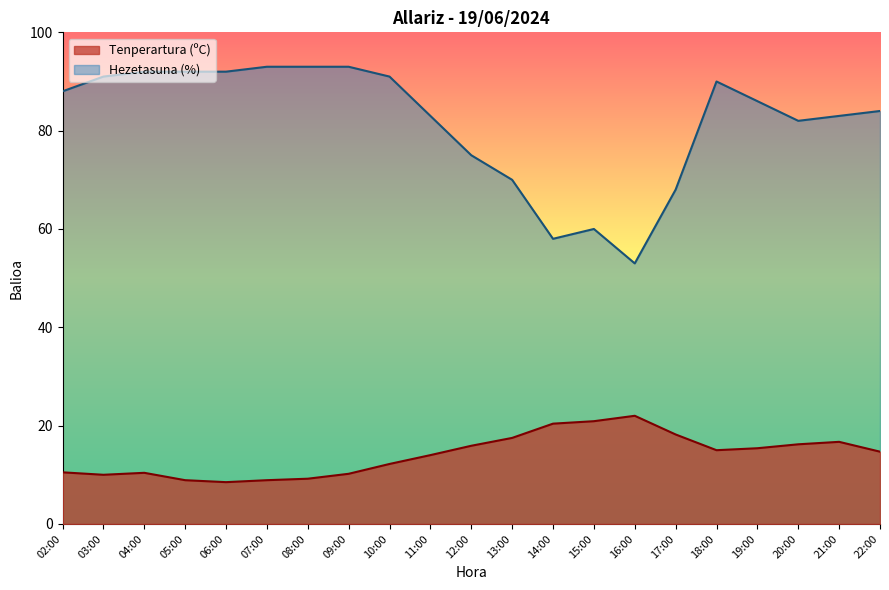

Reading right to left, what are all the values shown in this chart?

Tenperartura (ºC): 14.7	16.7	16.2	15.4	15.0	18.2	22.0	20.9	20.4	17.5	15.9	14.0	12.2	10.2	9.2	8.9	8.5	8.9	10.4	10.0	10.5
Hezetasuna (%): 84.0	83.0	82.0	86.0	90.0	68.0	53.0	60.0	58.0	70.0	75.0	83.0	91.0	93.0	93.0	93.0	92.0	92.0	92.0	91.0	88.0